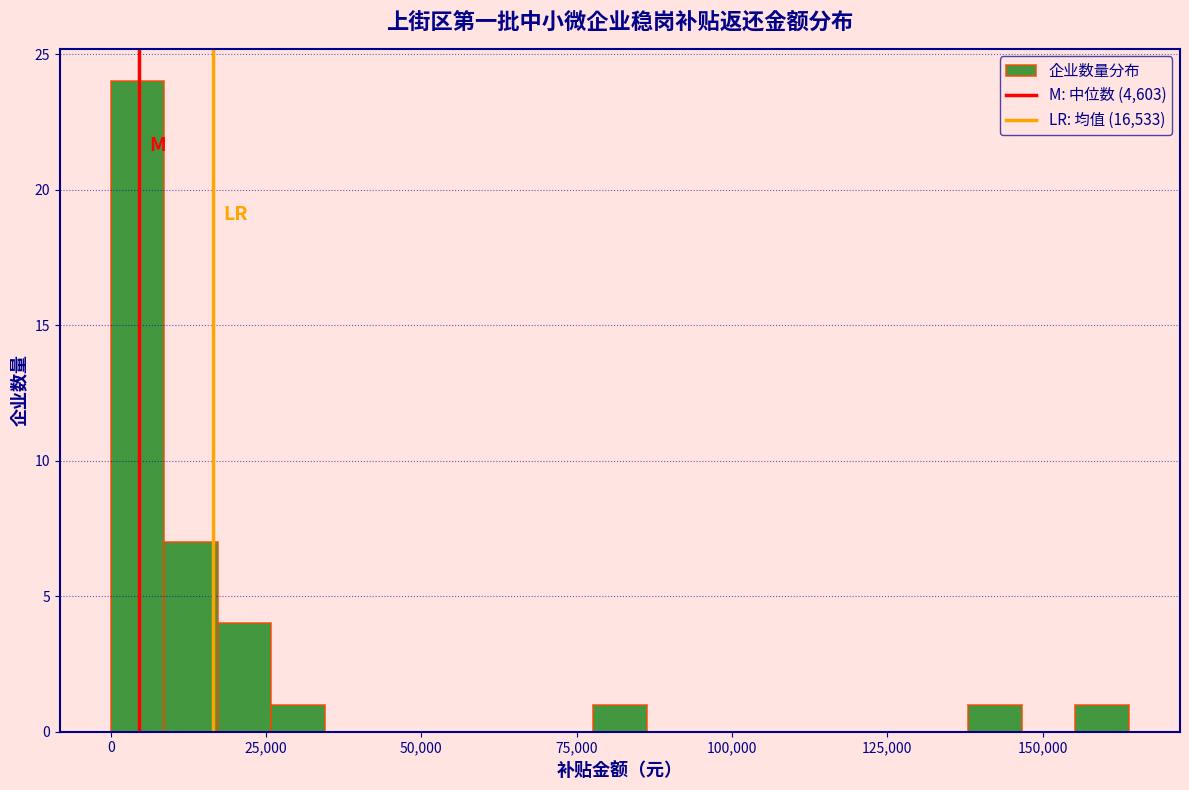

Read against the x-axis, roughly where is the centre of the tallest bar?

5000